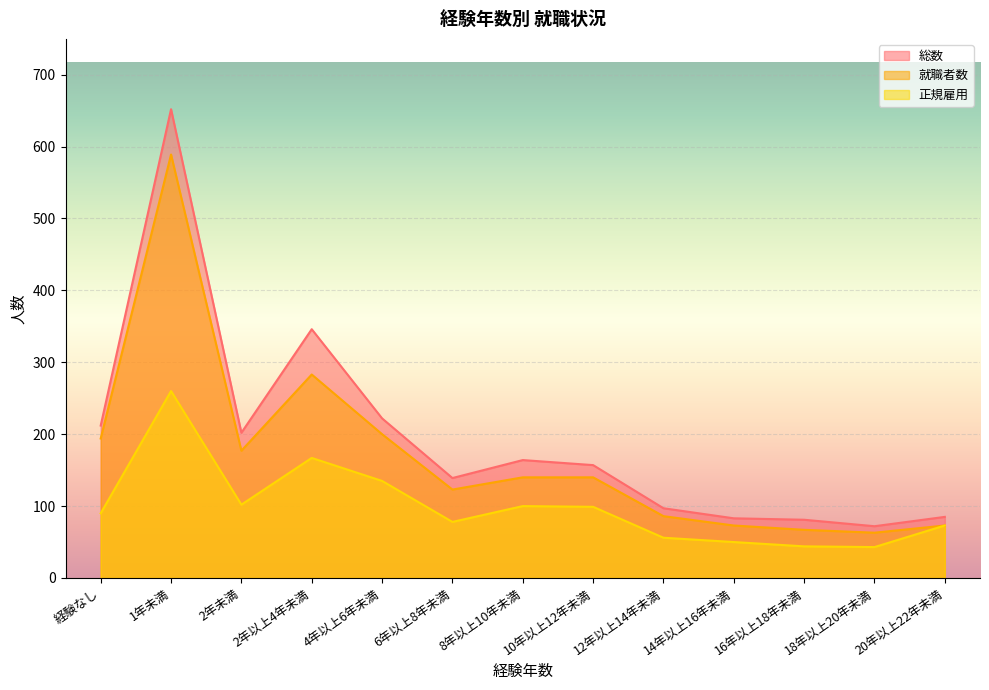

The 就職者数 series shows 283 at 2年以上4年未満. True or false?

True